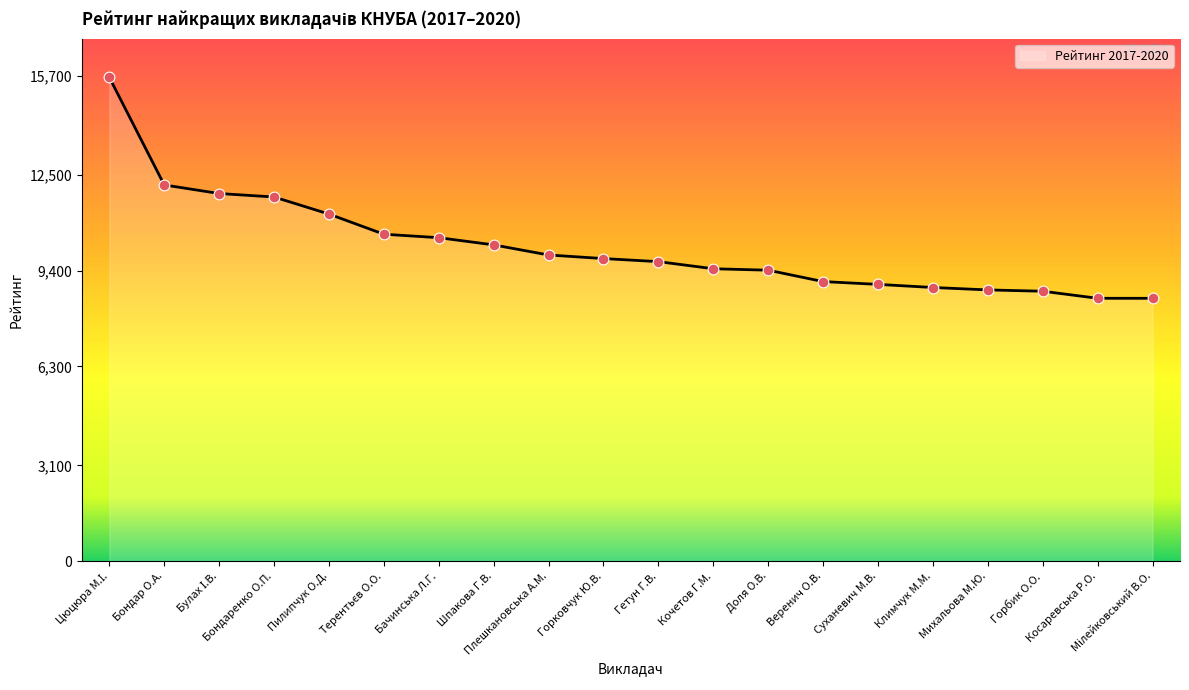

Approximately how many times larger is the value at Косаревська Р.О. compared to Бондар О.А.?

0.7